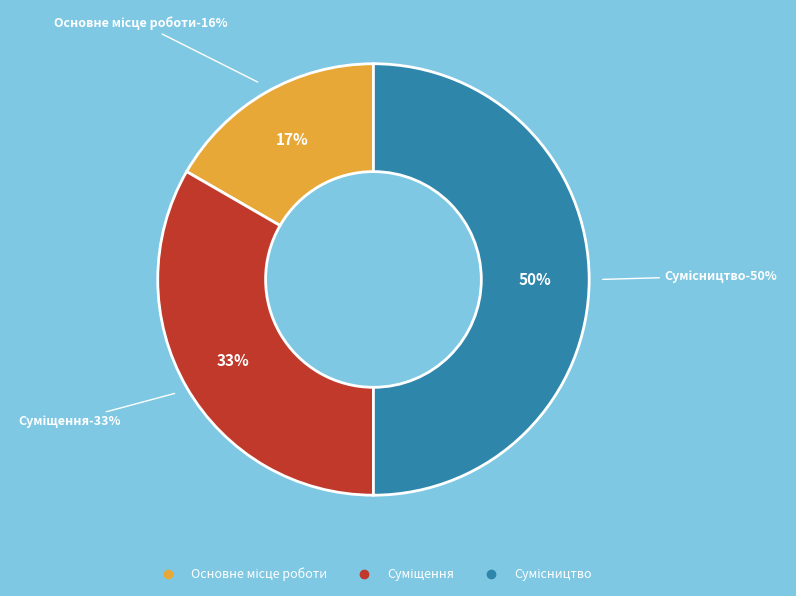

Is it true that Основне місце роботи is 17% of the pie?

True